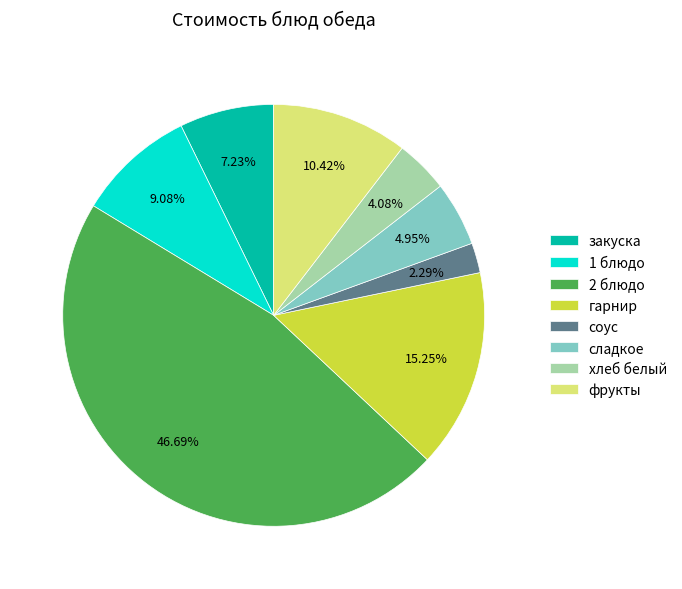

True or false: 2 блюдо accounts for 47% of the total.

True